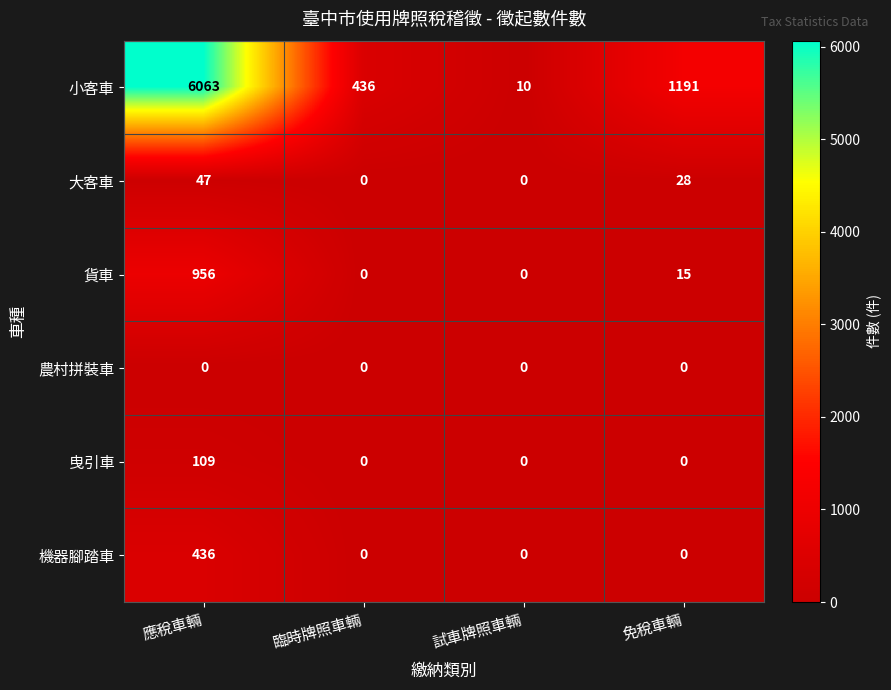

Reading left to right, list all the values displayed in this chart.

小客車: 應稅車輛=6063	臨時牌照車輛=436	試車牌照車輛=10	免稅車輛=1191
大客車: 應稅車輛=47	臨時牌照車輛=0	試車牌照車輛=0	免稅車輛=28
貨車: 應稅車輛=956	臨時牌照車輛=0	試車牌照車輛=0	免稅車輛=15
農村拼裝車: 應稅車輛=0	臨時牌照車輛=0	試車牌照車輛=0	免稅車輛=0
曳引車: 應稅車輛=109	臨時牌照車輛=0	試車牌照車輛=0	免稅車輛=0
機器腳踏車: 應稅車輛=436	臨時牌照車輛=0	試車牌照車輛=0	免稅車輛=0